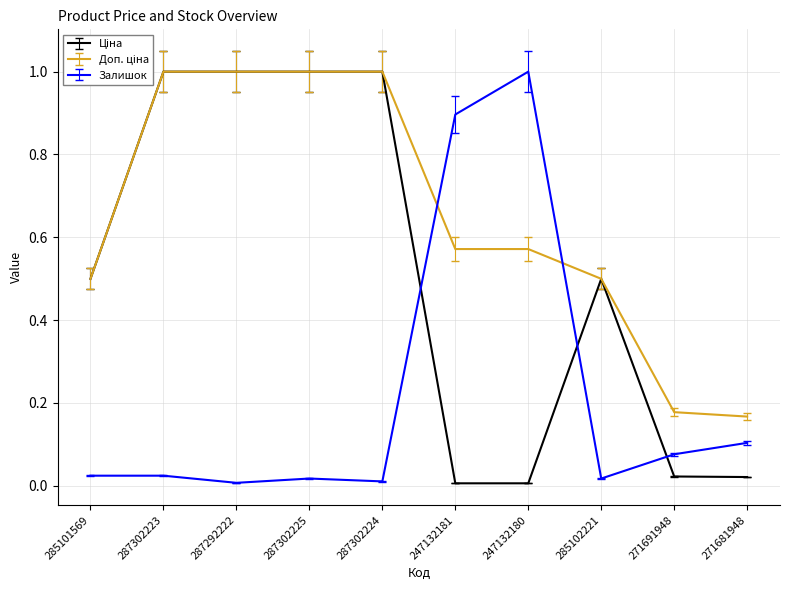

What is the highest value of the Залишок series?

1.0